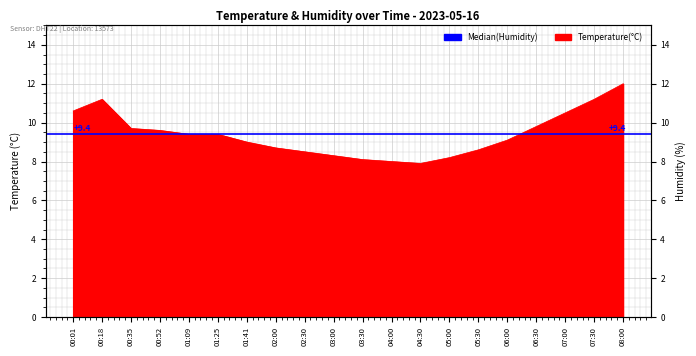

What is the label of the 15th point from the right?

01:25